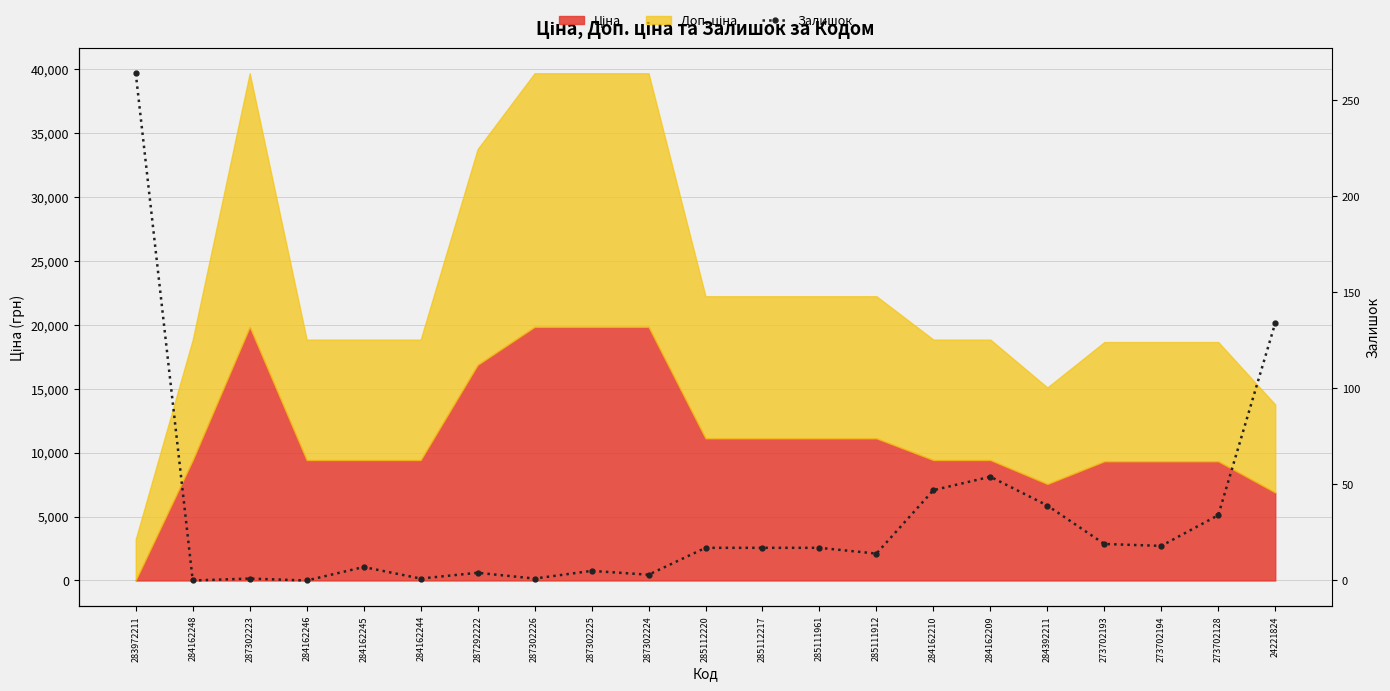

What is the difference between the second highest and second lowest values?

134